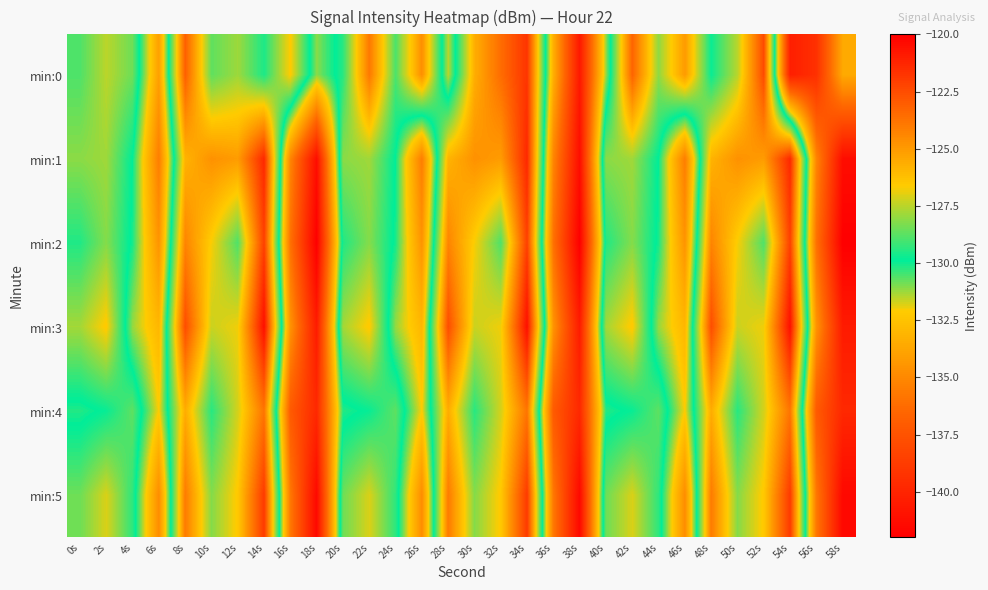

What is the difference between the highest and lowest values at 2s?

3.3